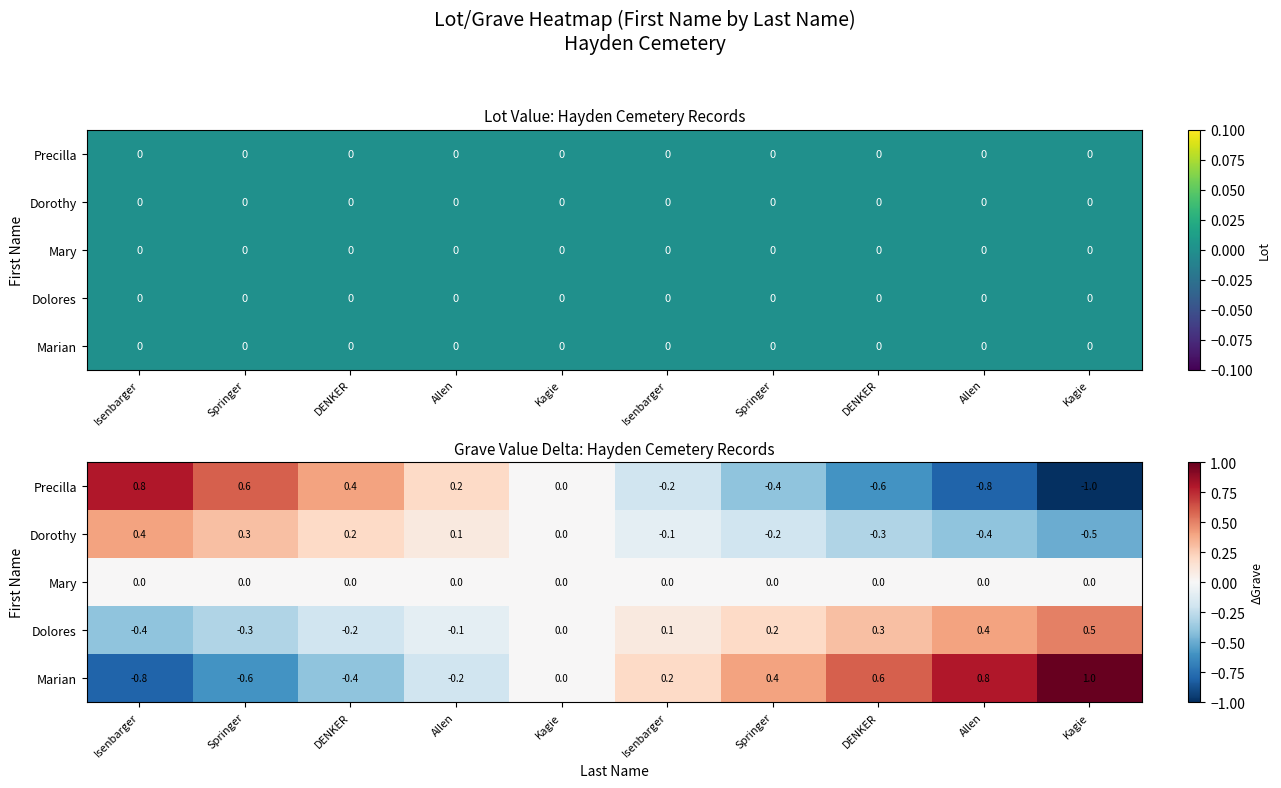

What is the spread (max minus min) of values at Isenbarger?

1.6